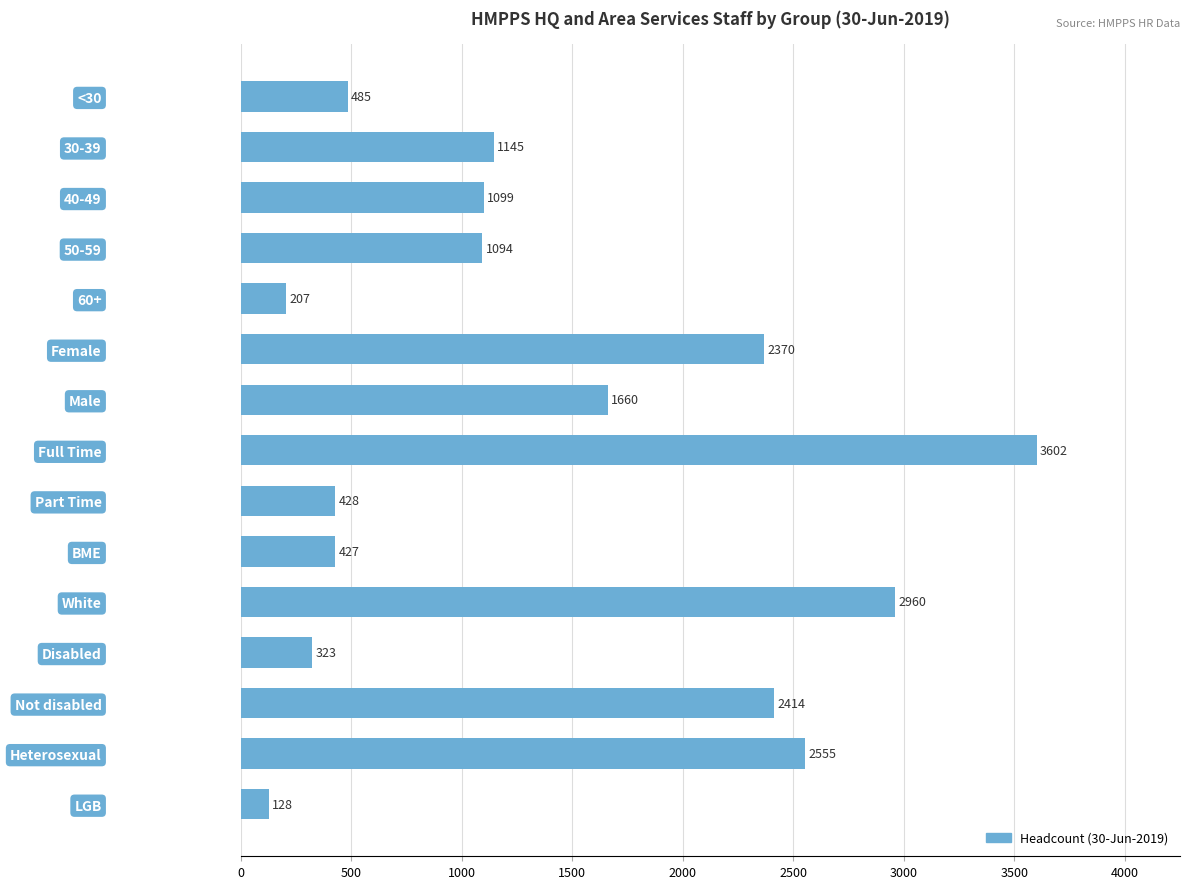

How many series are shown in this chart?

1